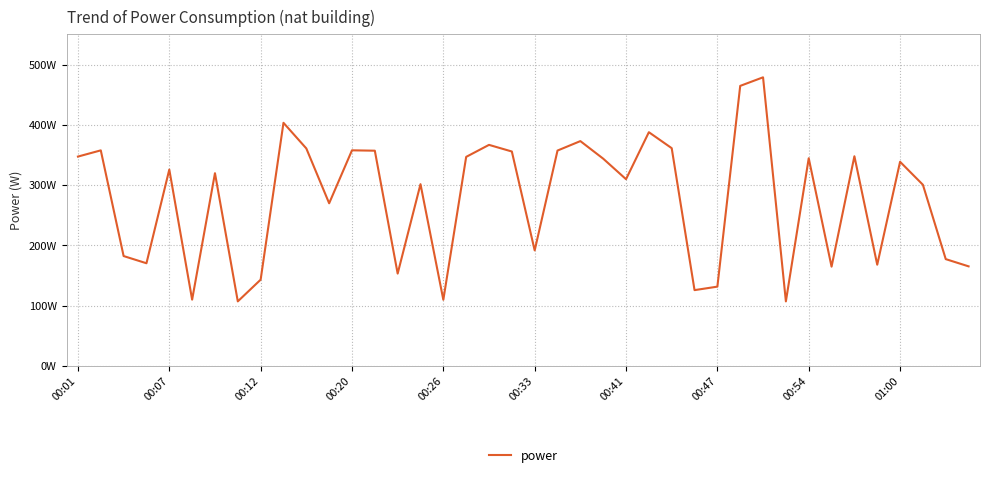

Is this an area chart (filled region under the line)?

No